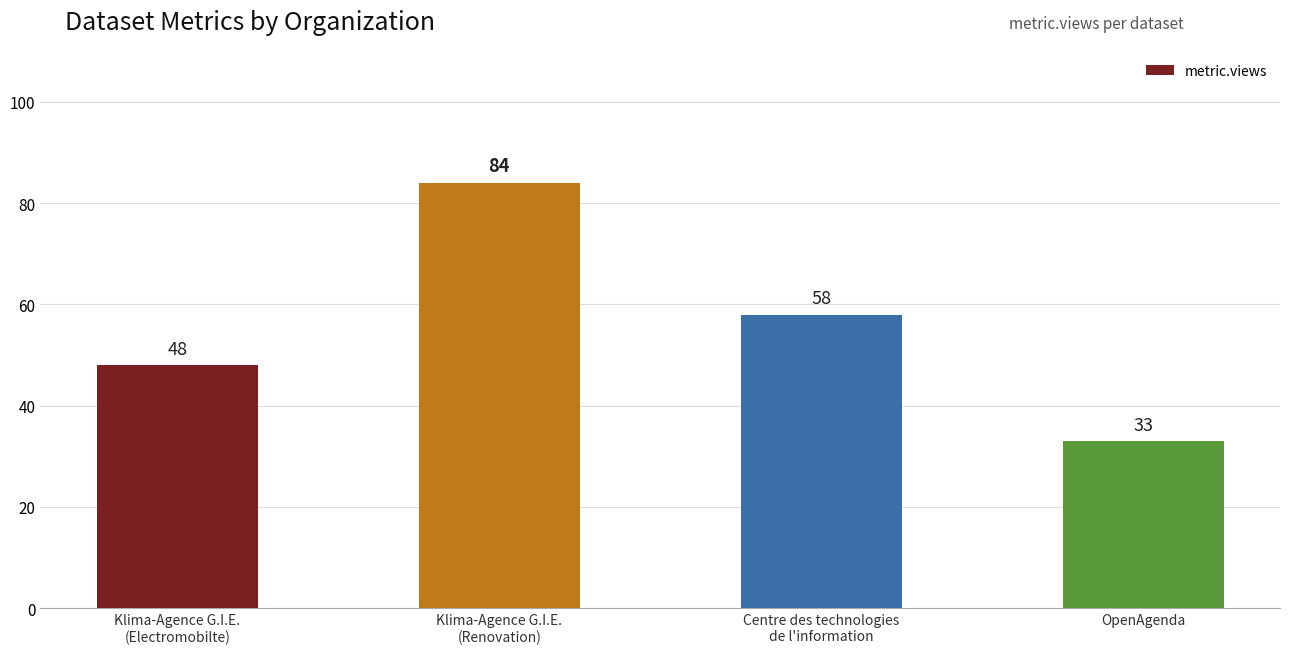

The chart shows a value of 48 at Klima-Agence G.I.E.
(Electromobilte). True or false?

True